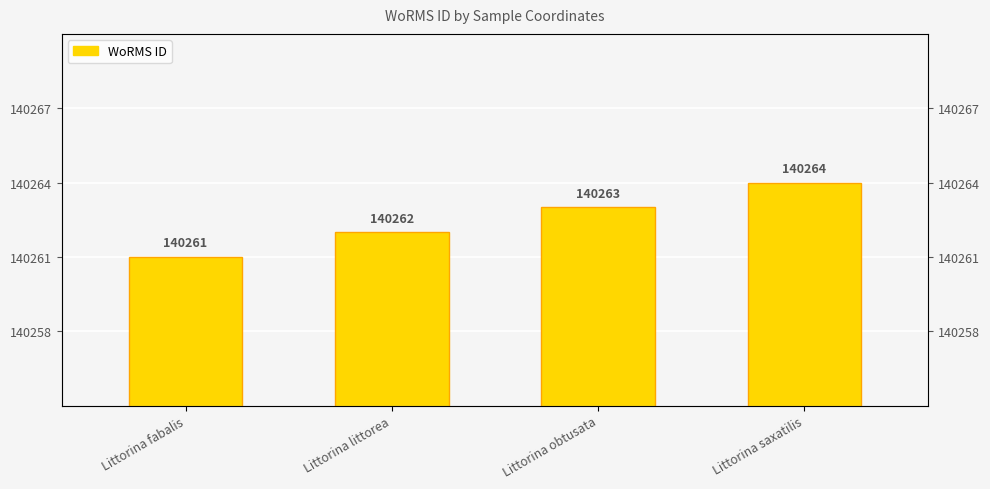

At which label does the data first exceed 140263?

Littorina saxatilis